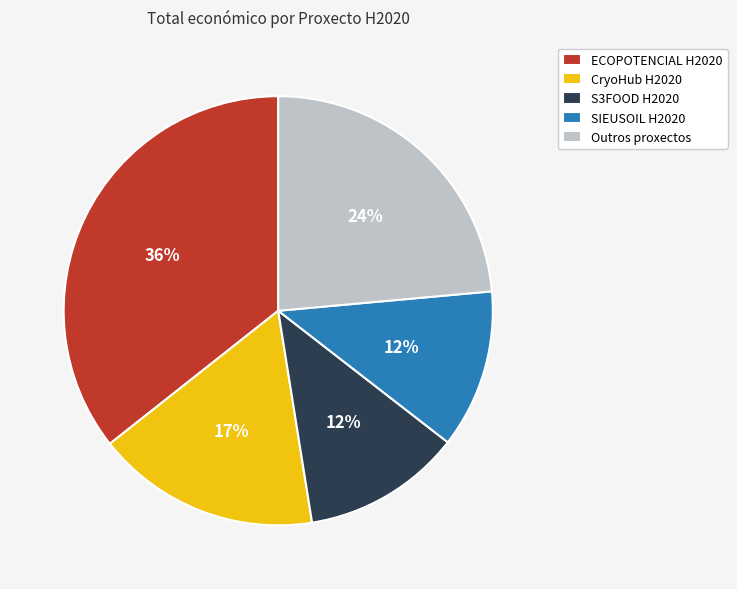

To the nearest percent, what is the combined percentage of Outros proxectos and SIEUSOIL H2020?

36%